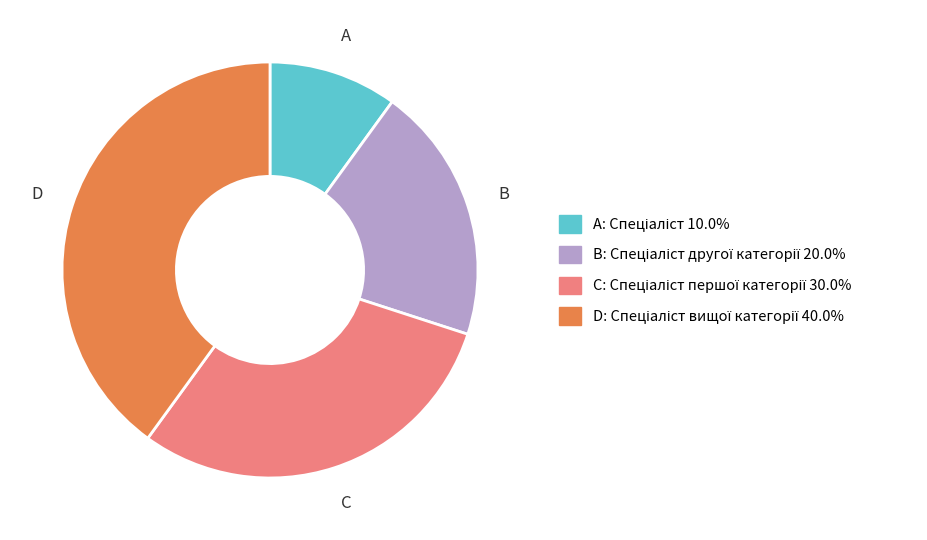

Is there any slice that represents more than half of the pie?

No